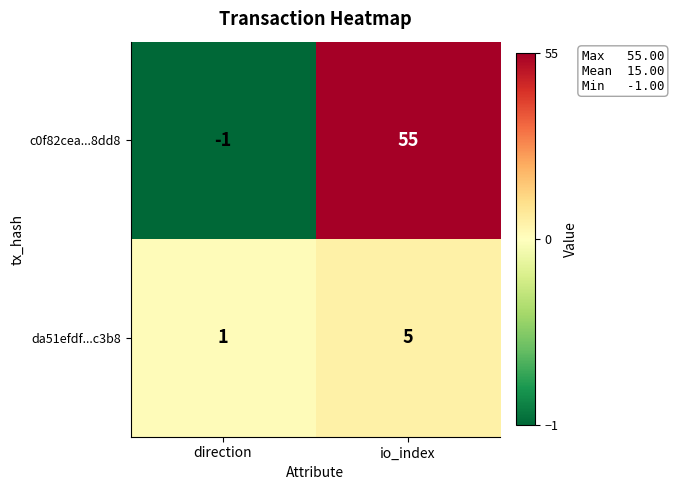

The c0f82cea...8dd8 series shows 55 at io_index. True or false?

True